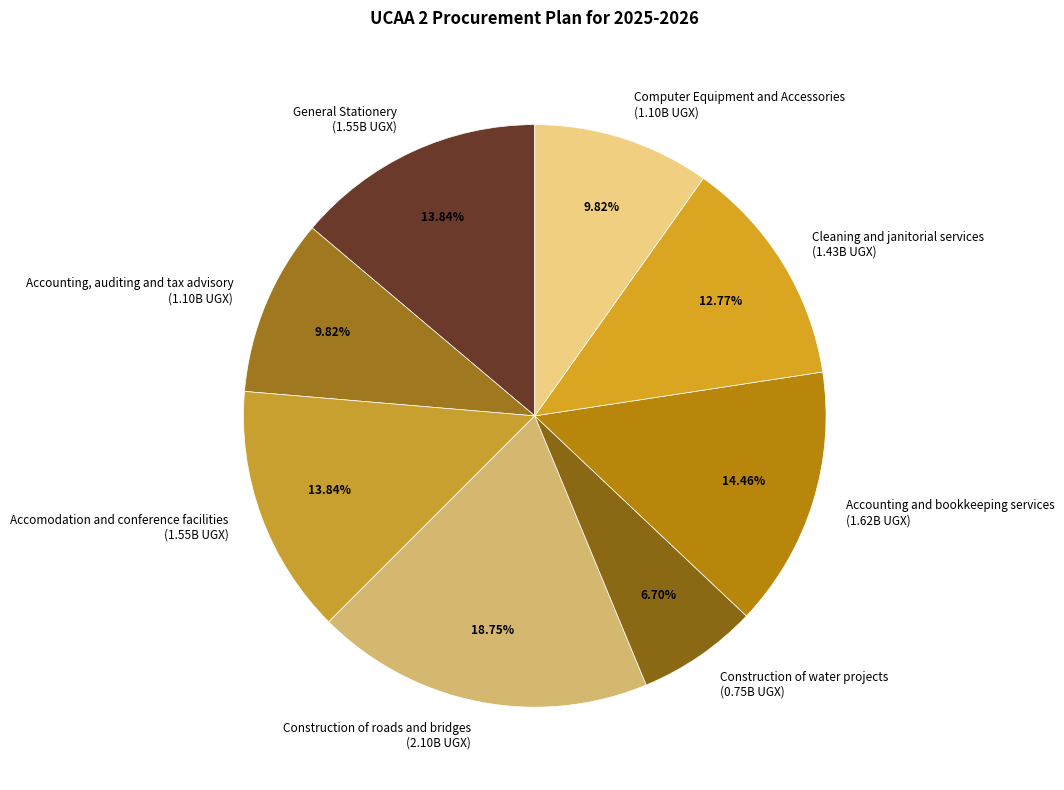

Count the number of slices in the pie.

8